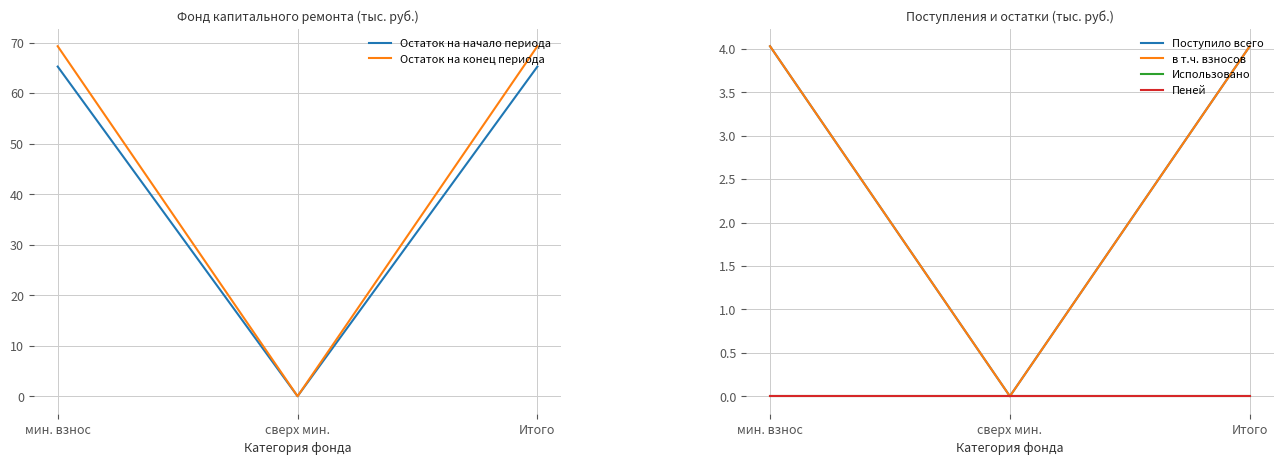

What are all the series names shown in the legend?

Остаток на начало периода, Остаток на конец периода, Поступило всего, в т.ч. взносов, Использовано, Пеней